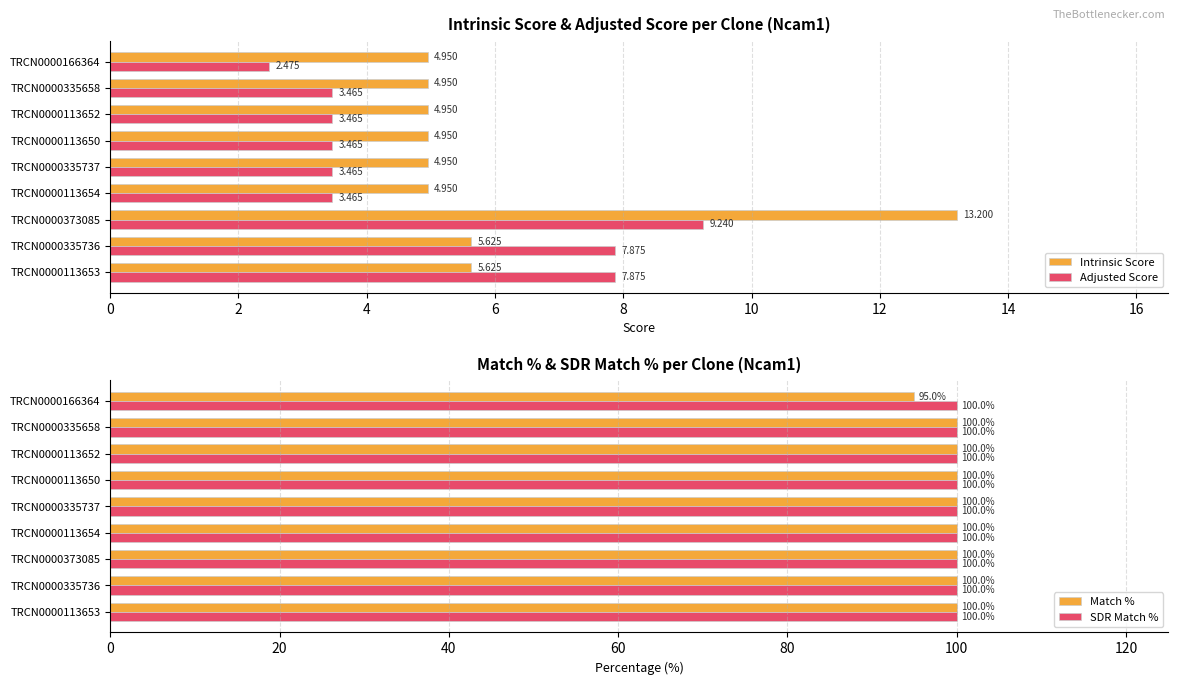

Is the value of Intrinsic Score at TRCN0000113653 greater than the value of Adjusted Score at TRCN0000113653?

No